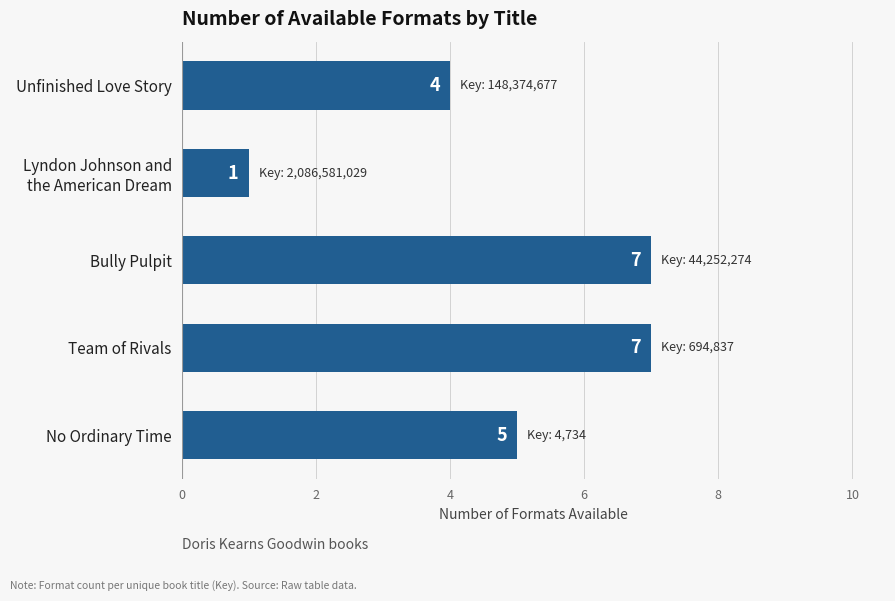

What is the difference between the second highest and second lowest values?

3